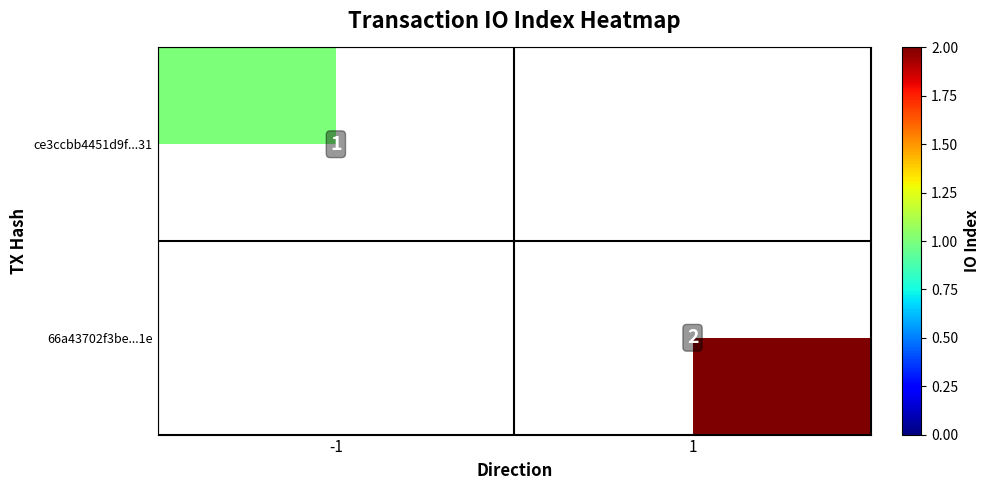

Is it true that ce3ccbb4451d9f...31 equals 1 at -1?

True